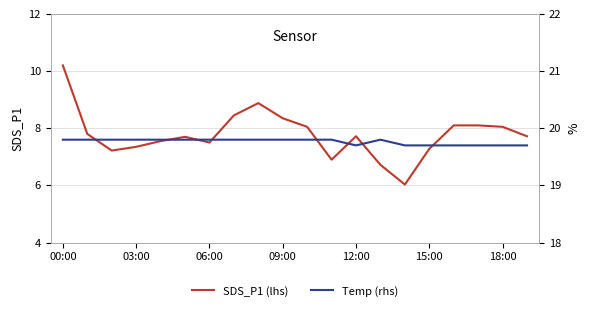

Where does the SDS_P1 (lhs) series first go above 7?

00:00